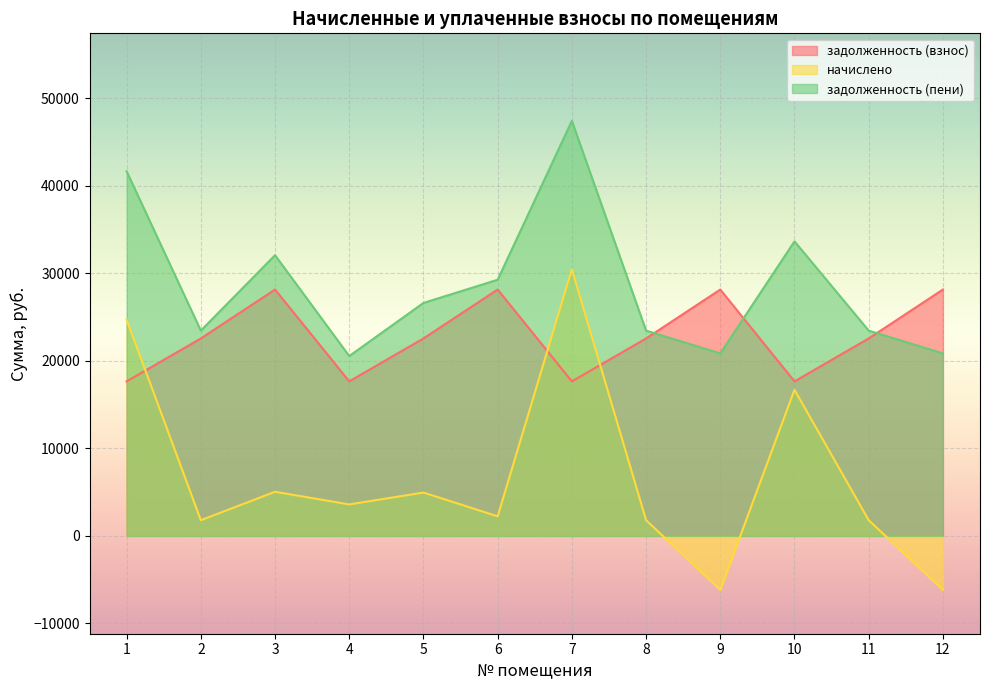

Reading left to right, what are all the values shown in this chart?

задолженность (взнос): 17653.7	22557.5	28147.9	17653.7	22557.5	28147.9	17653.7	22557.5	28147.9	17653.7	22557.5	28147.9
начислено: 24705.5	1794.0	5042.8	3596.5	4955.2	2238.6	30467.2	1794.0	-6174.5	16700.4	1794.0	-6174.5
задолженность (пени): 41657.2	23454.5	32071.4	20548.1	26615.6	29267.2	47418.8	23454.5	20854.0	33652.1	23454.5	20854.0